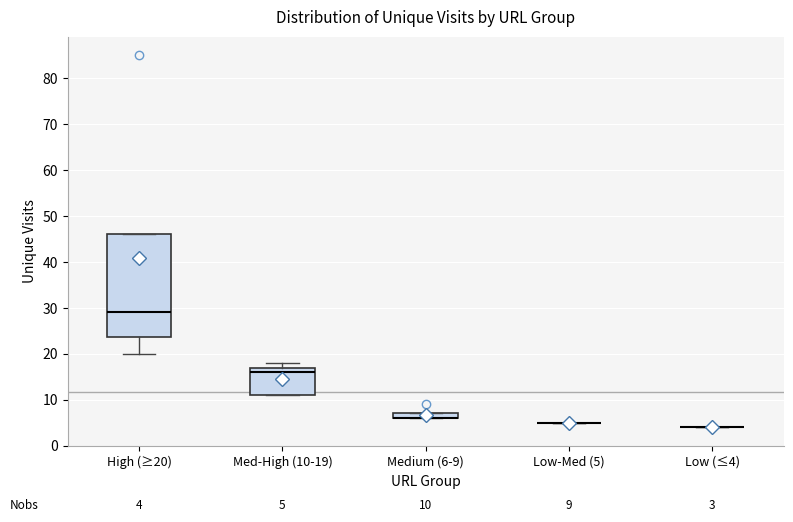

Comparing the boxes themselves (not the whiskers), which one is the tallest?

High (≥20)